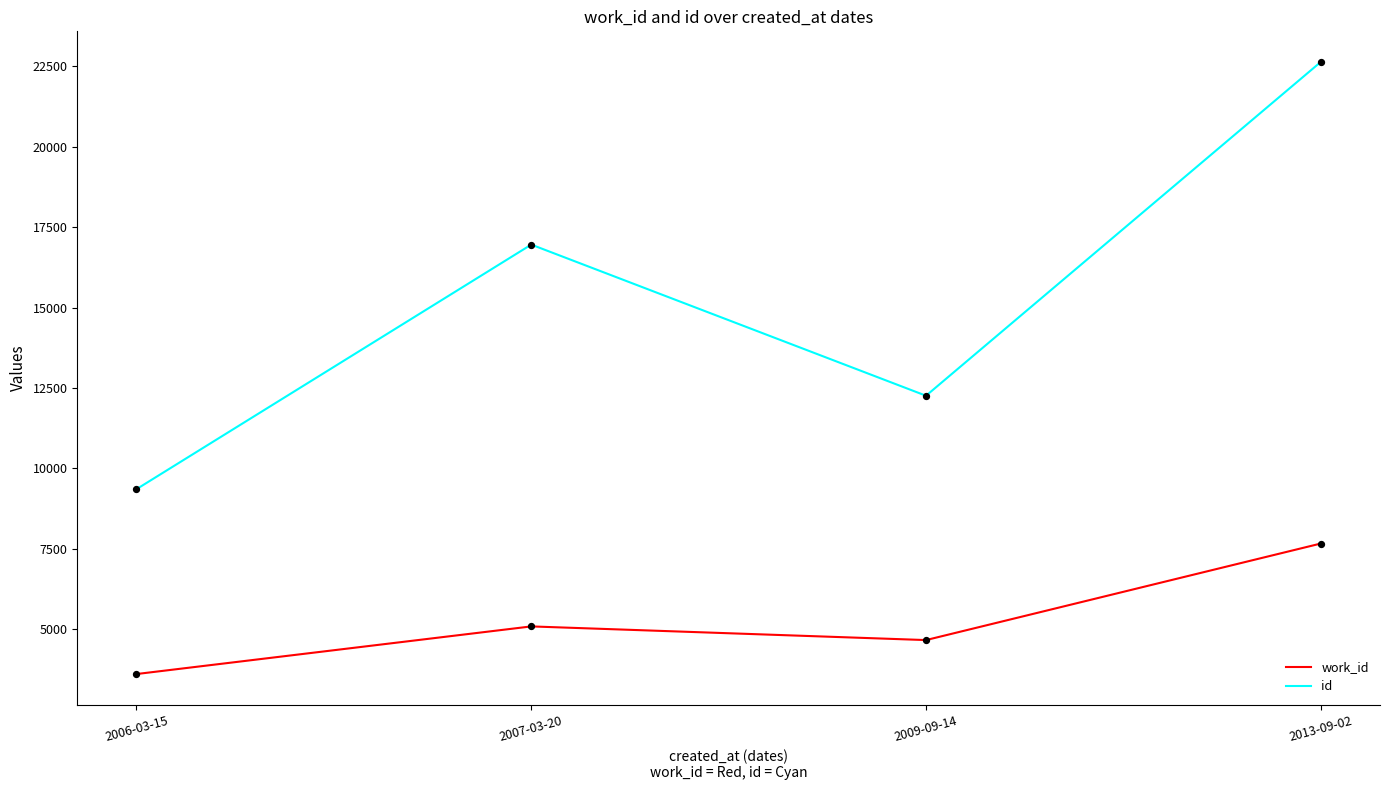

Is the value of work_id at 2007-03-20 greater than the value of id at 2006-03-15?

No